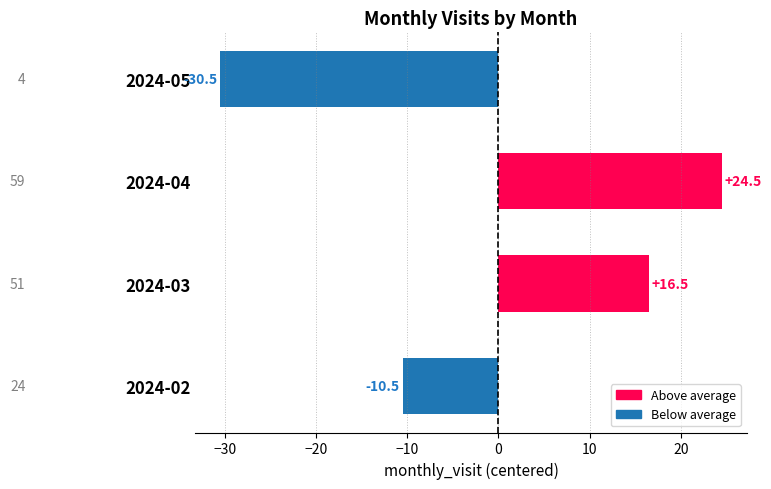

How many values are above zero?

2